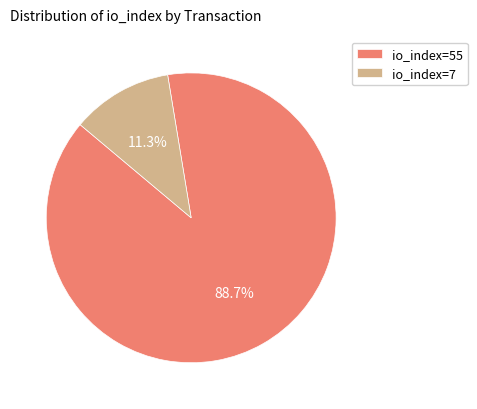

Which has a higher value, io_index=55 or io_index=7?

io_index=55